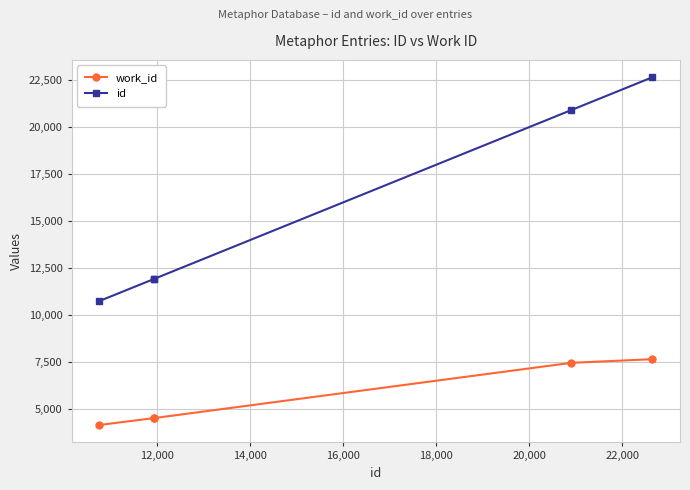

What is the minimum value for work_id?

4167